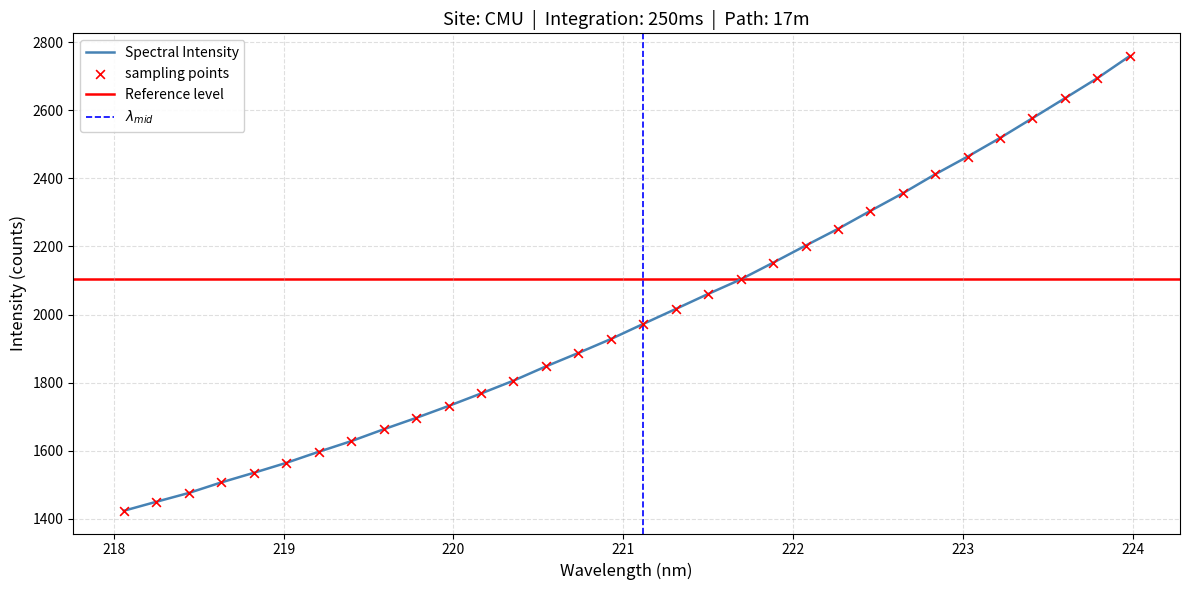

What is the ratio of the value at 222.6447 to the value at 223.0264?

1.0